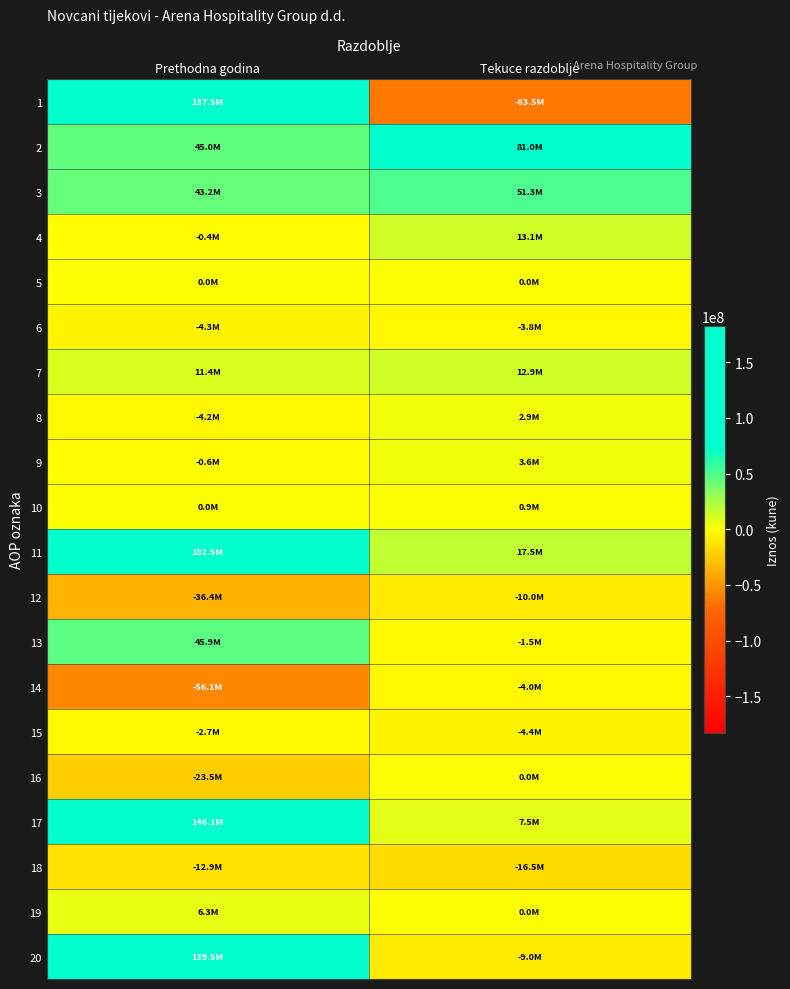

At which category is the sum across all series the highest?

Prethodna godina